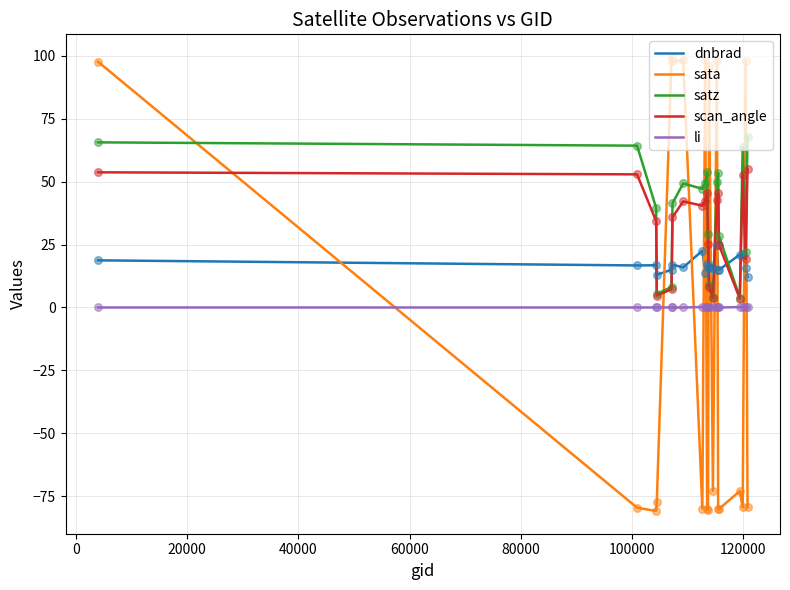

True or false: dnbrad and li cross at least once.

False